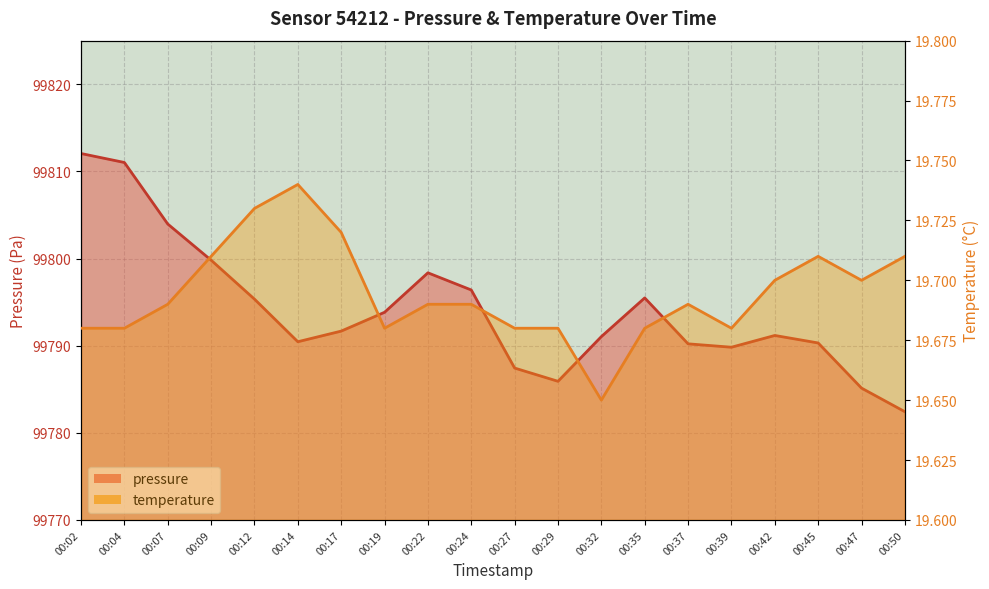

At how many categories does at least one series exceed 90547?

20